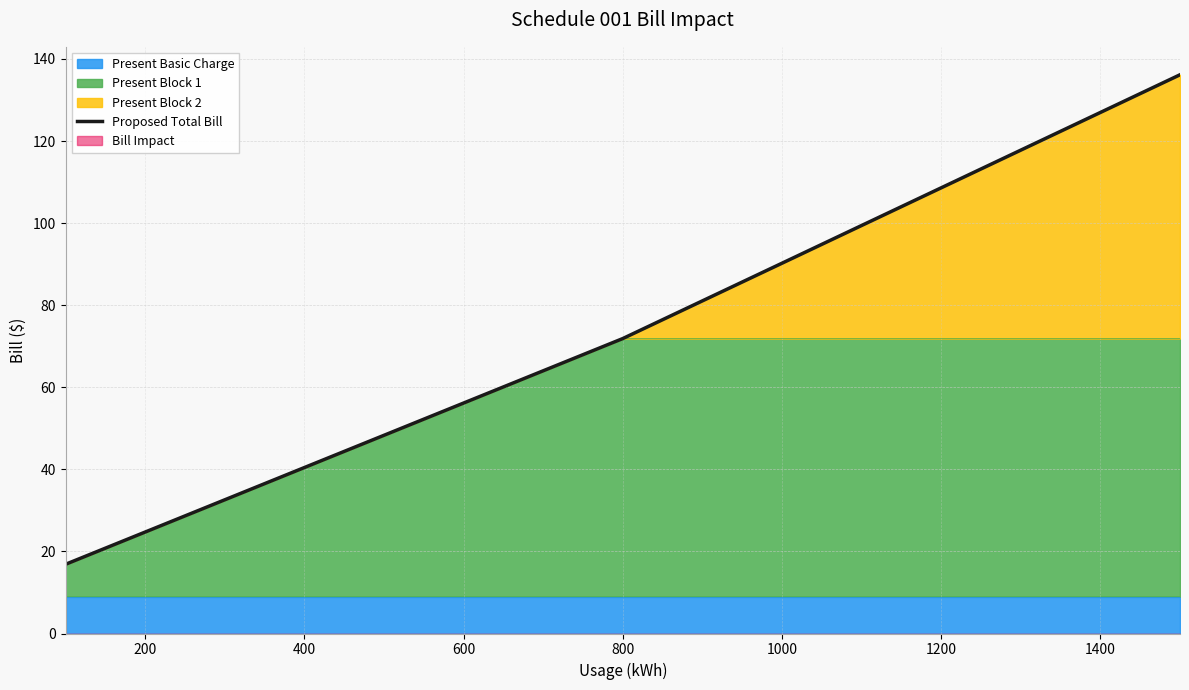

The value of Present Block 1 at 1000 is 71.9. True or false?

True